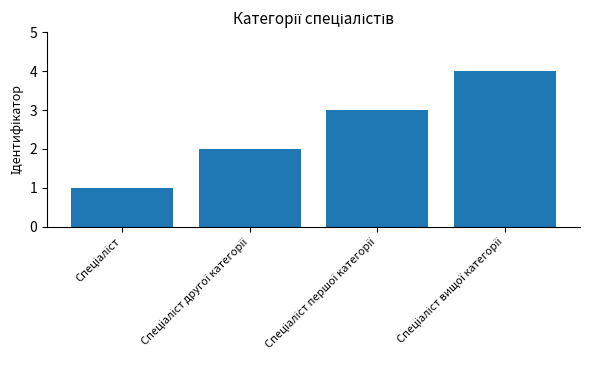

What is the difference between the maximum and minimum values?

3